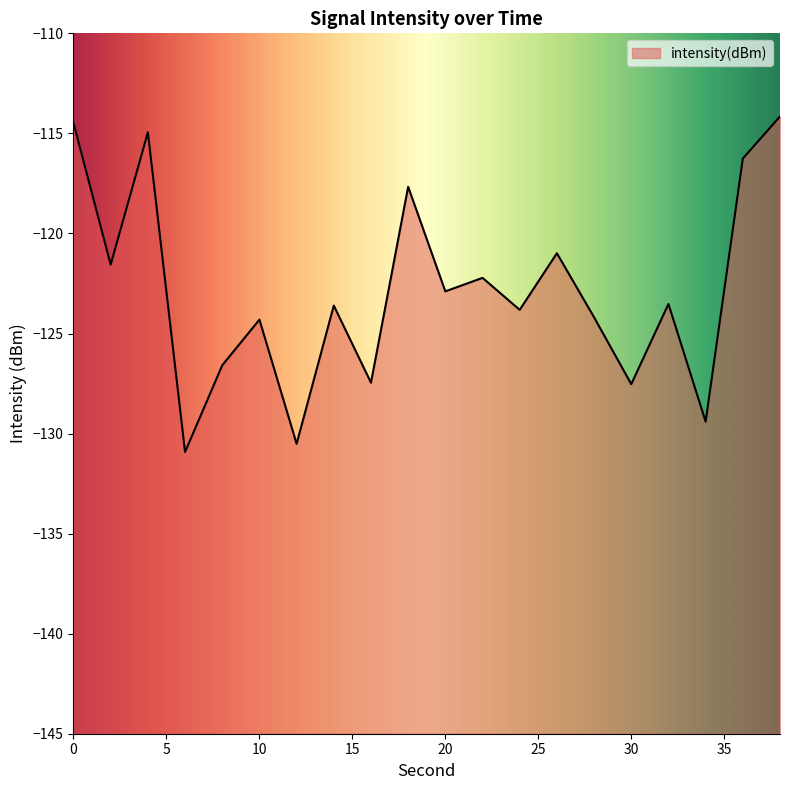

How many values exceed -123?

9